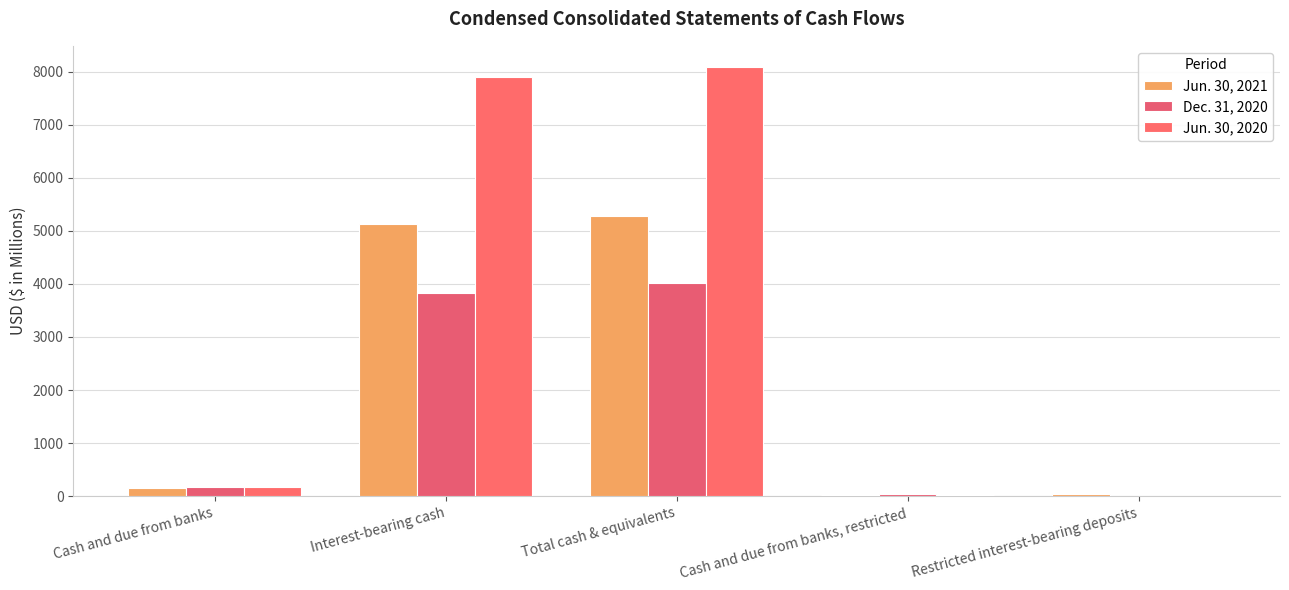

Which category has the lowest value in the Jun. 30, 2020 series?

Restricted interest-bearing deposits